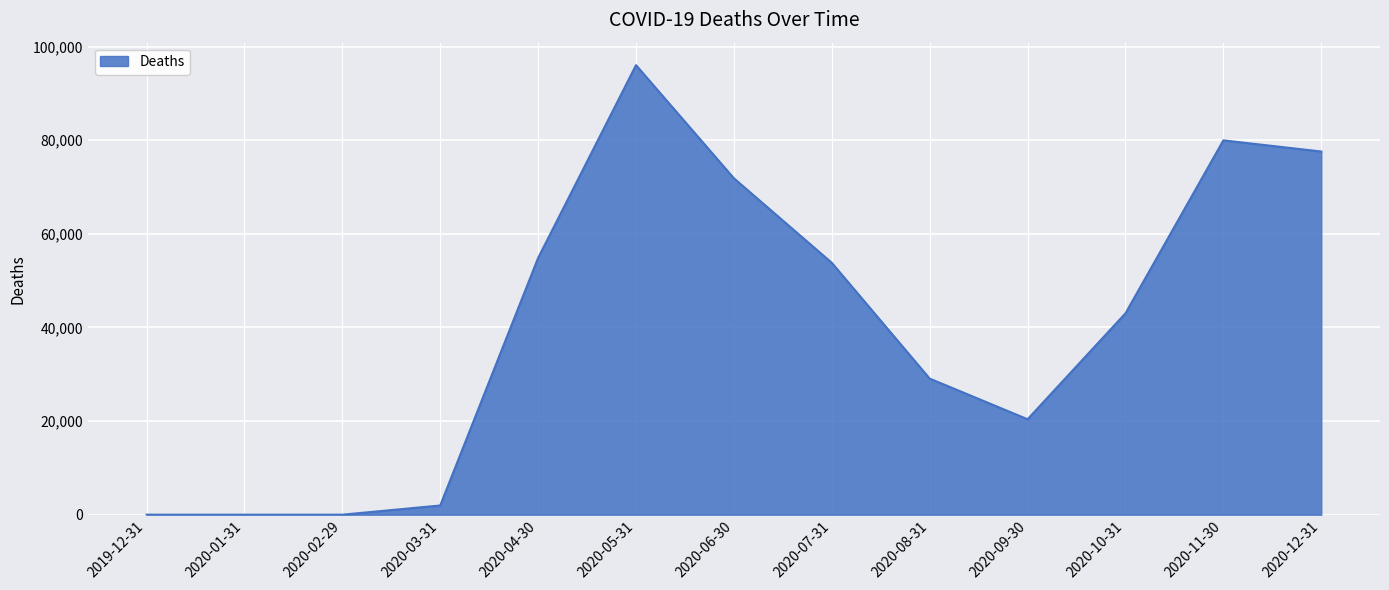

The value at 2020-05-31 is 156468. True or false?

False